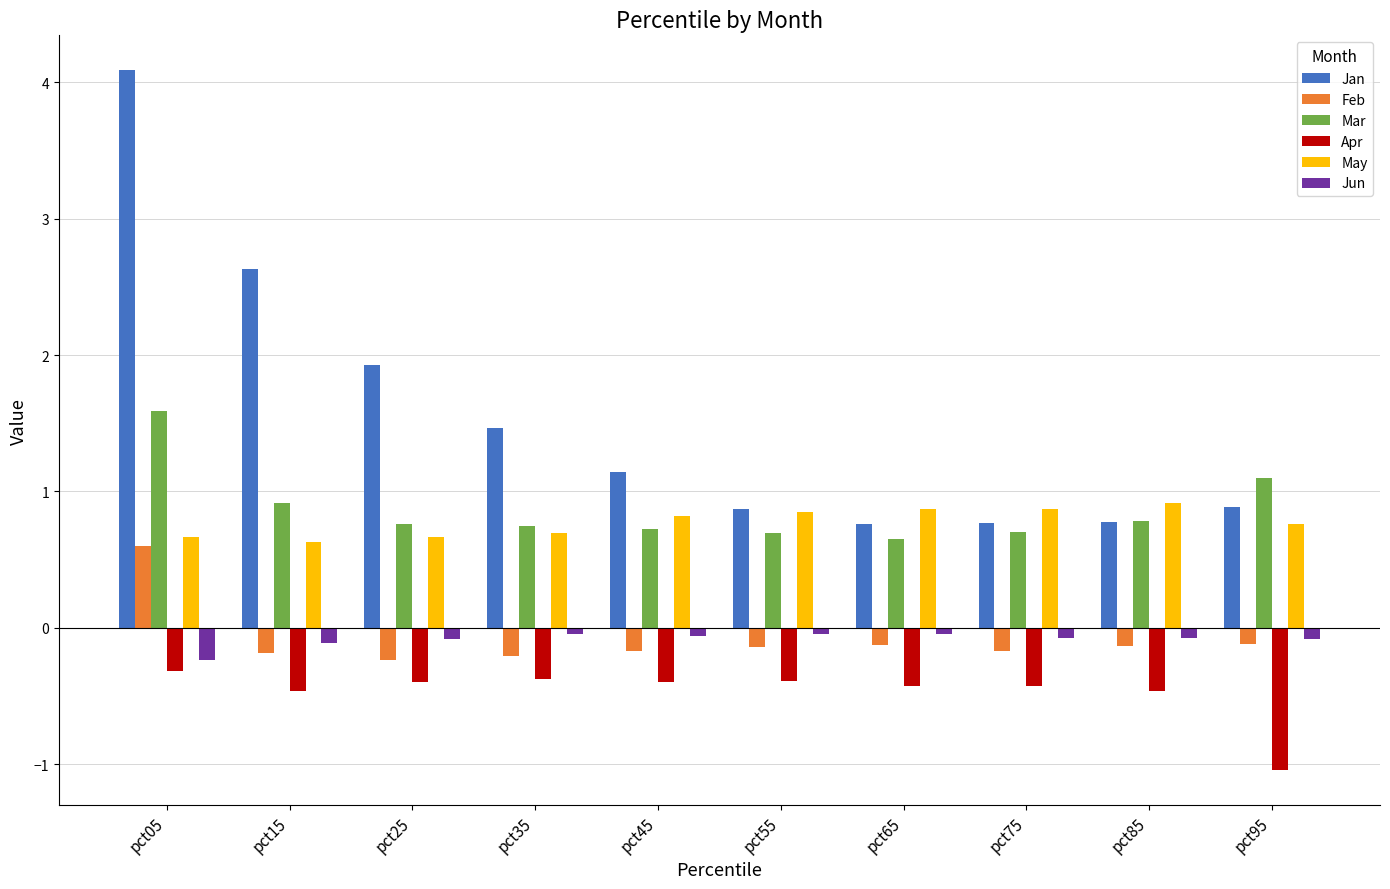

What is the average value of the Jan series?

1.5